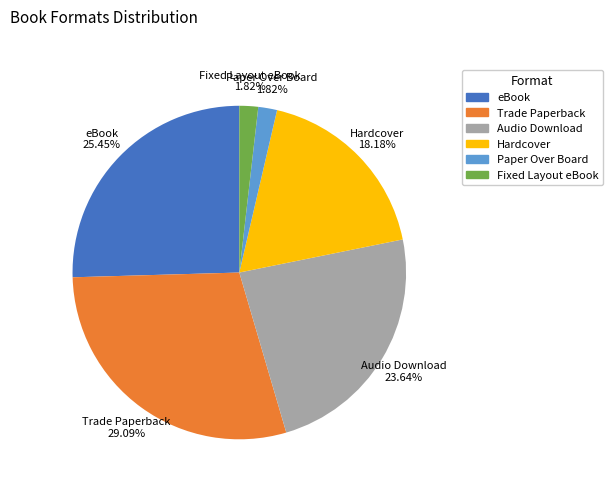

Which has a higher value, Trade Paperback or Fixed Layout eBook?

Trade Paperback